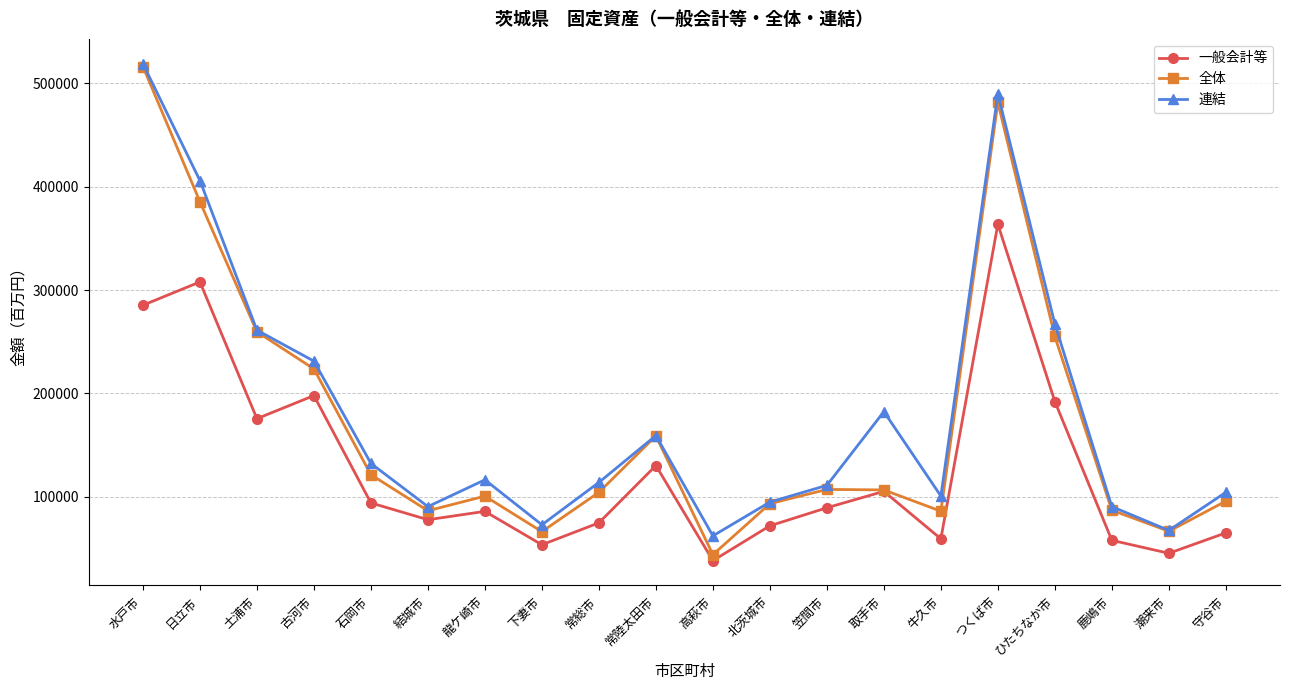

List the series in order of their overall mean, lowest first.

一般会計等, 全体, 連結